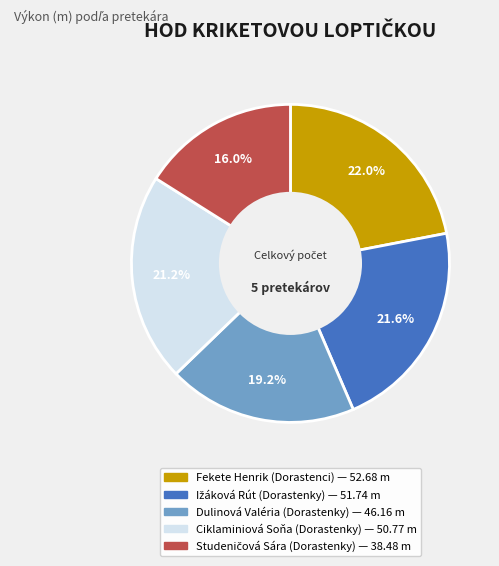

What is the total percentage of Dulinová Valéria (Dorastenky) and Ciklaminiová Soňa (Dorastenky)?

40.4%